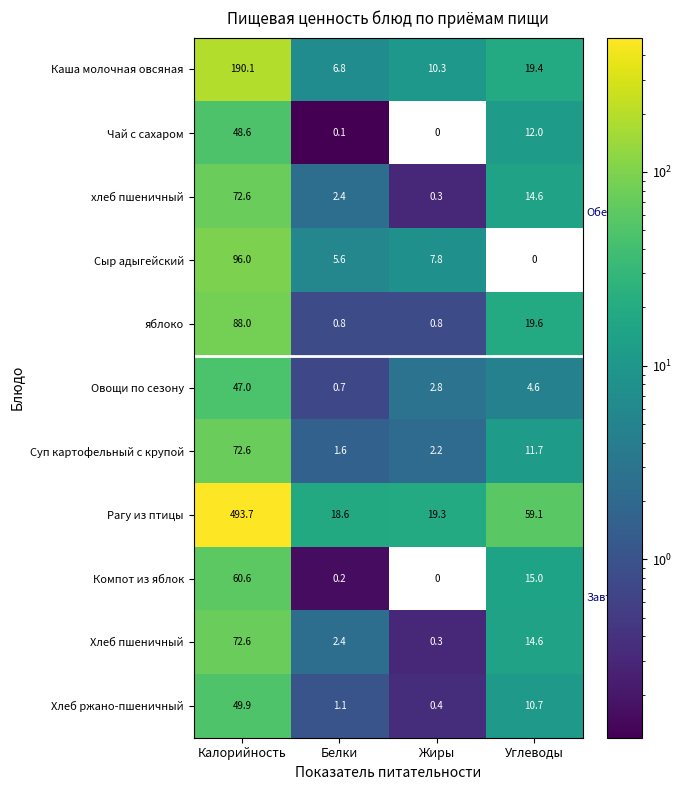

Where does the Каша молочная овсяная series first go above 19?

Калорийность